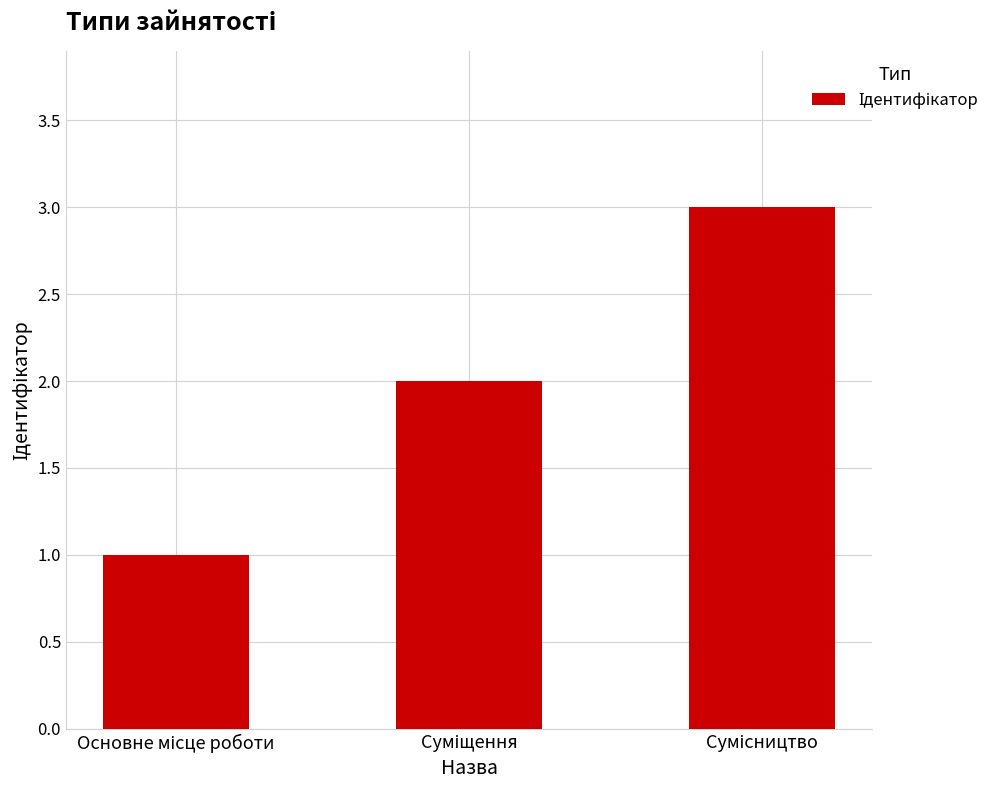

Are the bars grouped side by side (vs. stacked)?

No